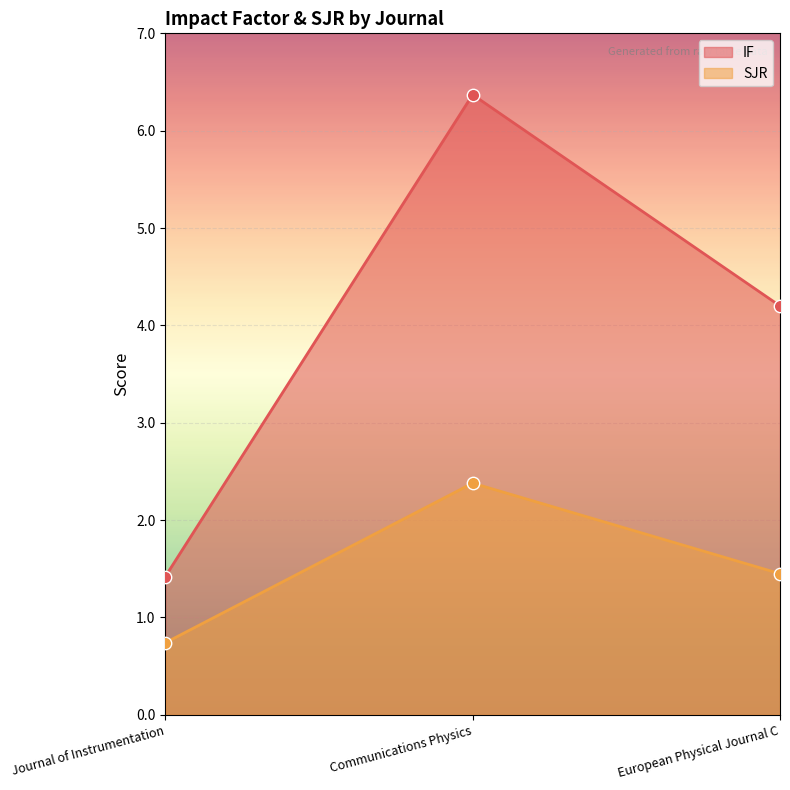

Which series has the widest spread of Y values?

IF